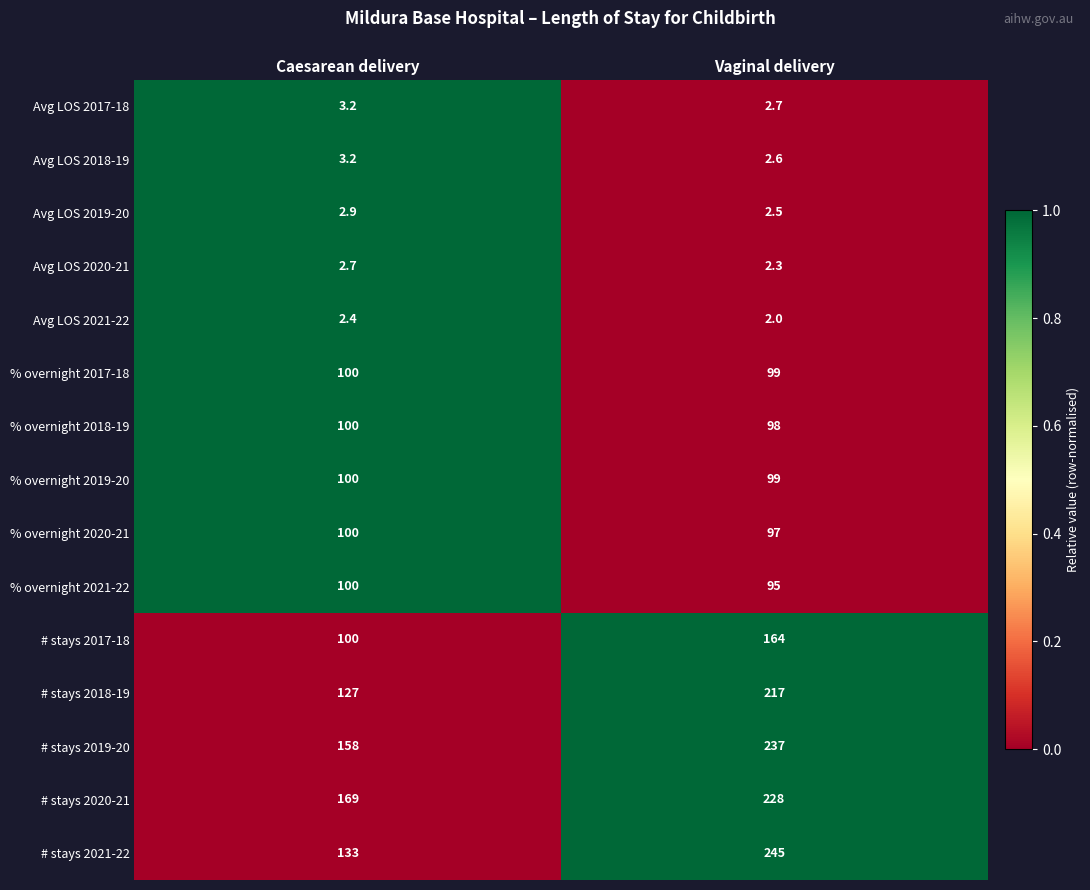

Which category has the lowest value across all series?

Vaginal delivery